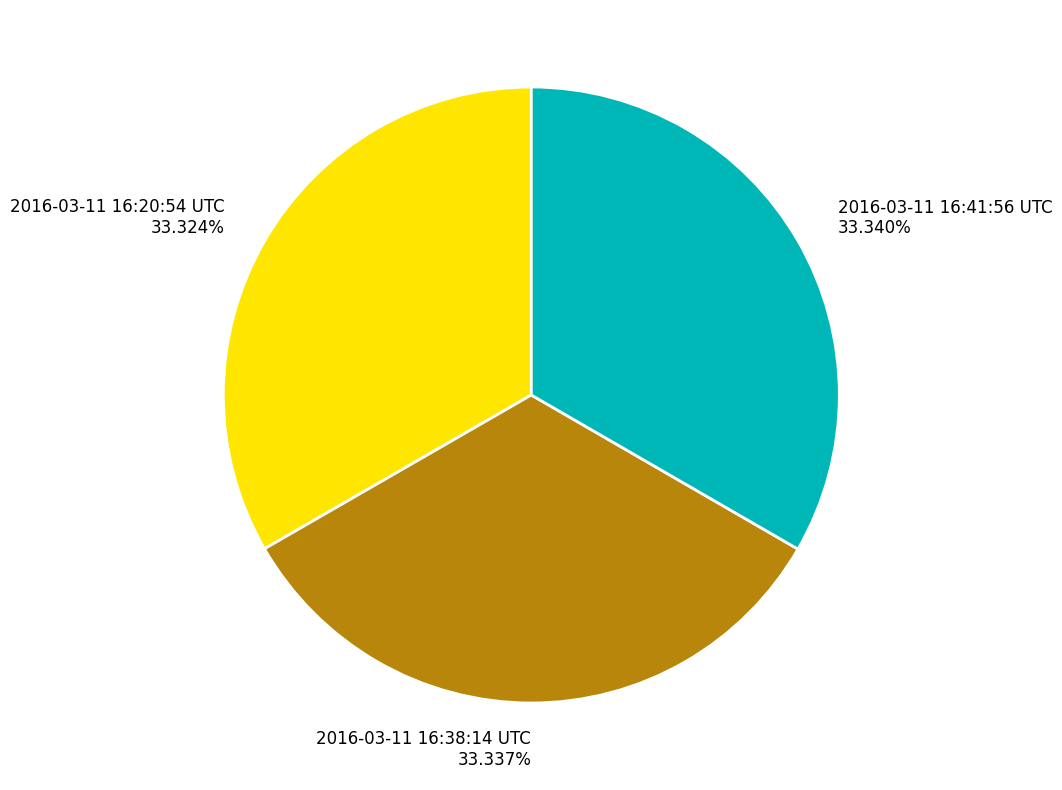

Is the sum of 2016-03-11 16:38:14 UTC 33.337% and 2016-03-11 16:20:54 UTC 33.324% greater than half?

Yes